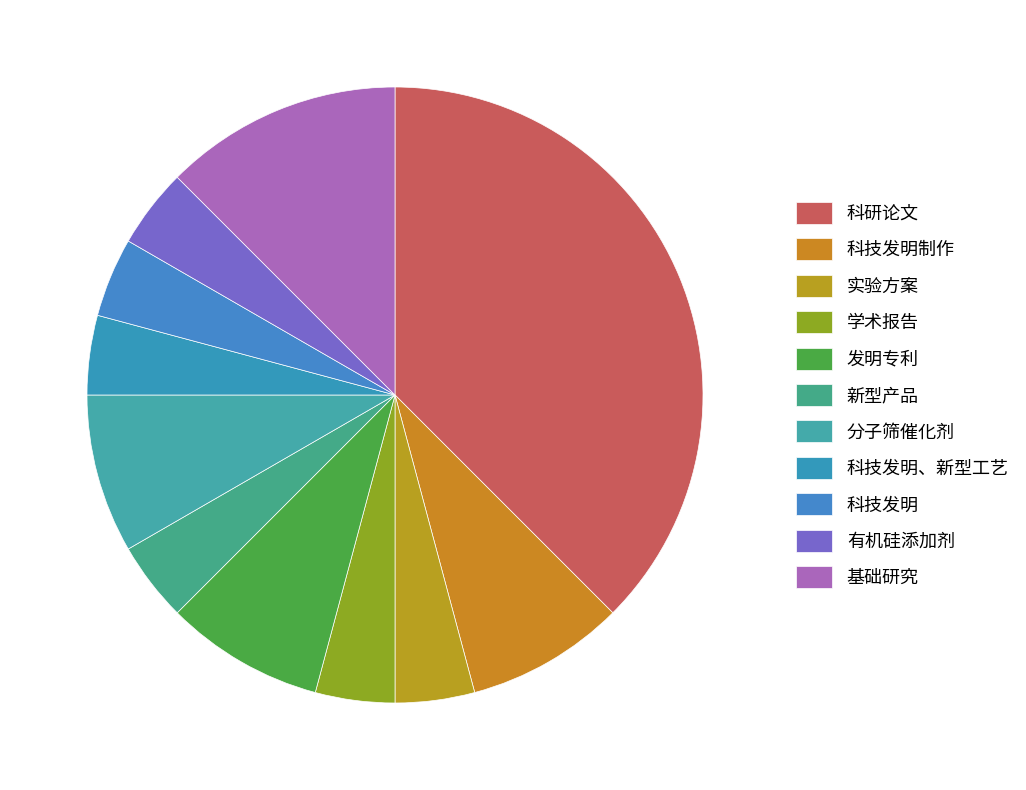

Rank the categories by value from highest to lowest.

科研论文, 基础研究, 科技发明制作, 发明专利, 分子筛催化剂, 实验方案, 学术报告, 新型产品, 科技发明、新型工艺, 科技发明, 有机硅添加剂